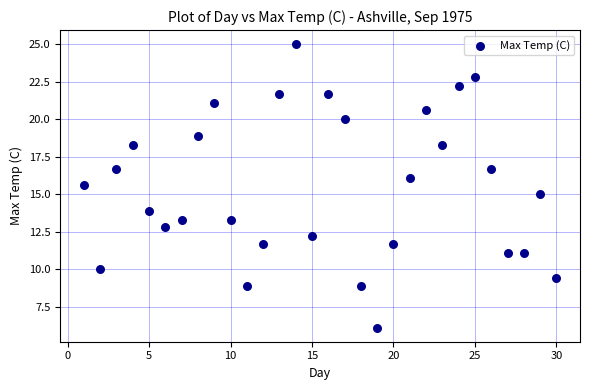

What is the range of X values (max minus min)?

29.0